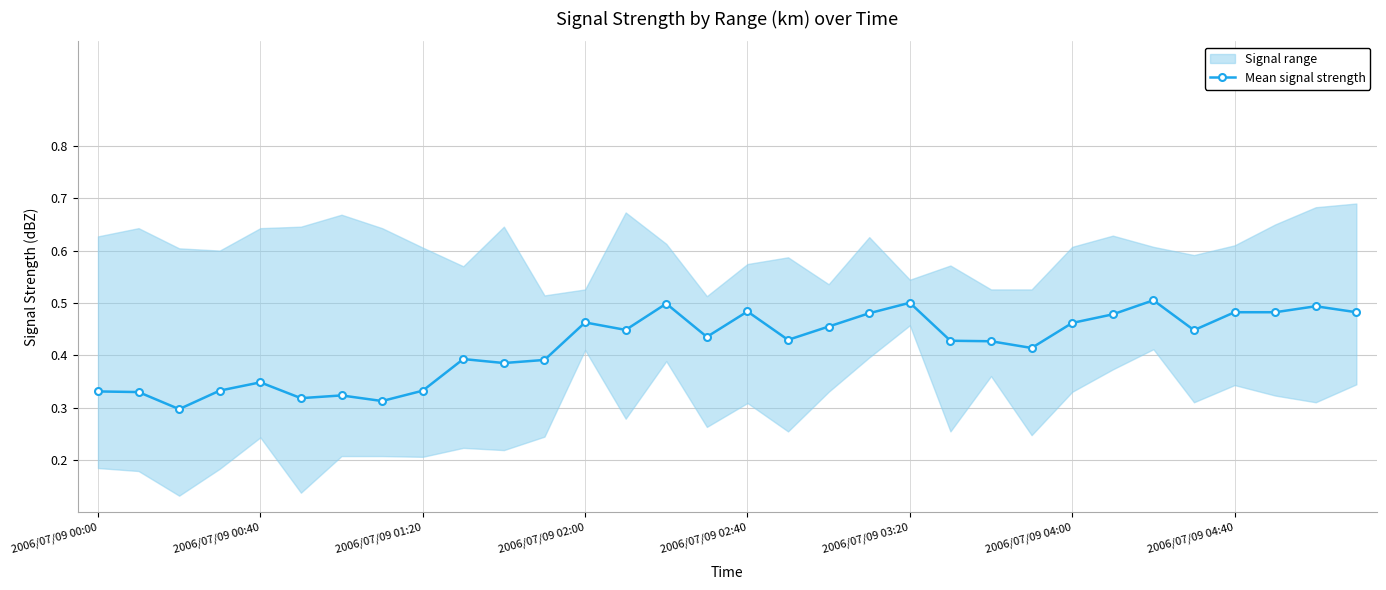

Which has a higher value, 21 or 15?

15